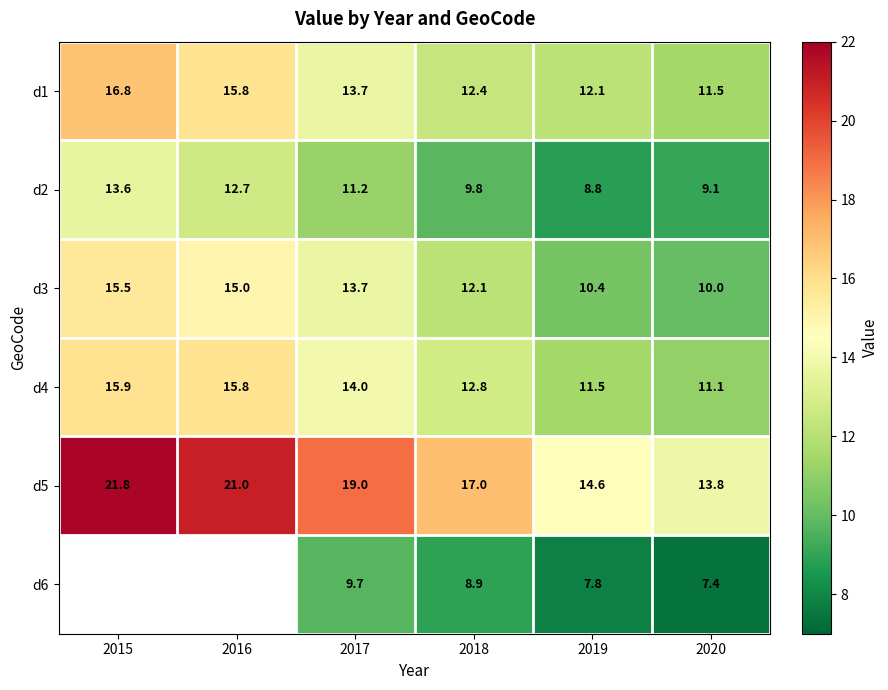

What is the difference between the d4 values at 2017 and 2018?

1.2